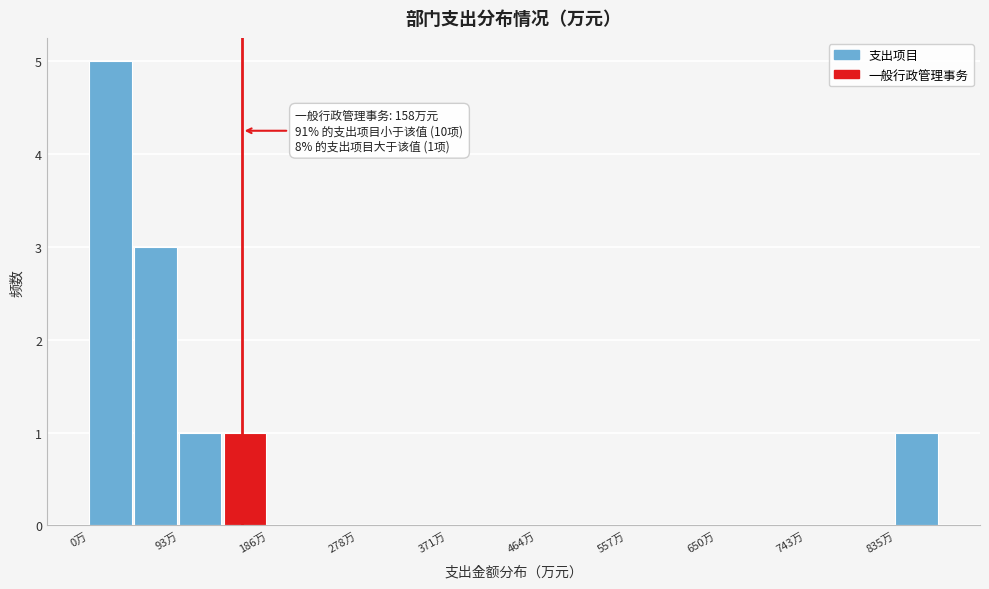

Which range on the x-axis has the tallest bar?

0 to 50